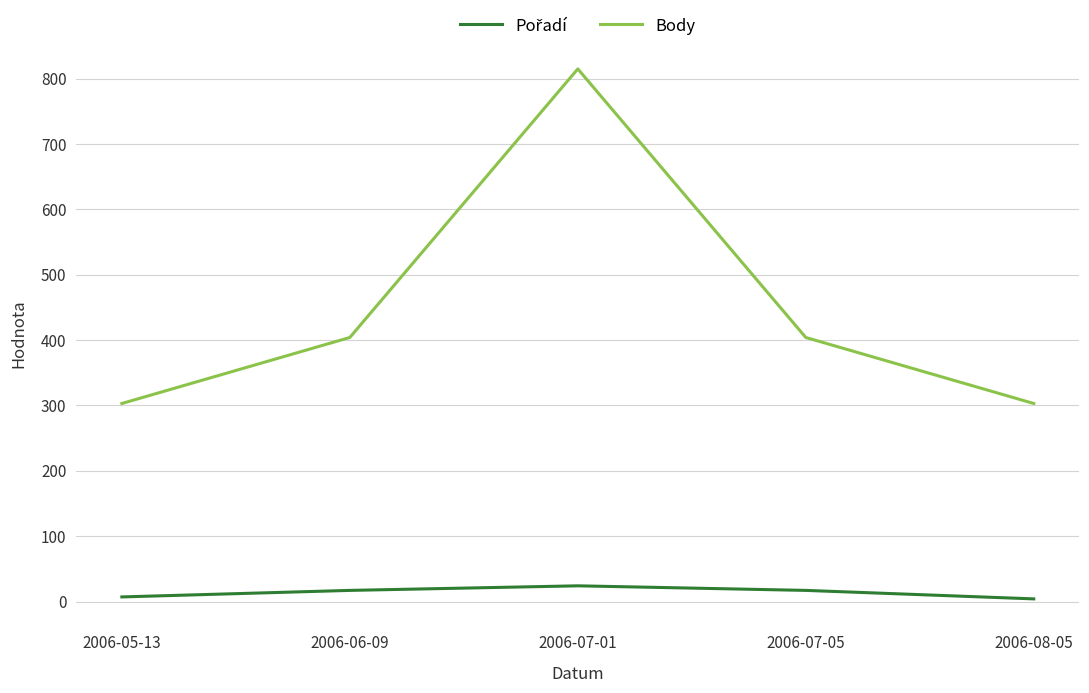

Which category has the highest value in the Body series?

2006-07-01